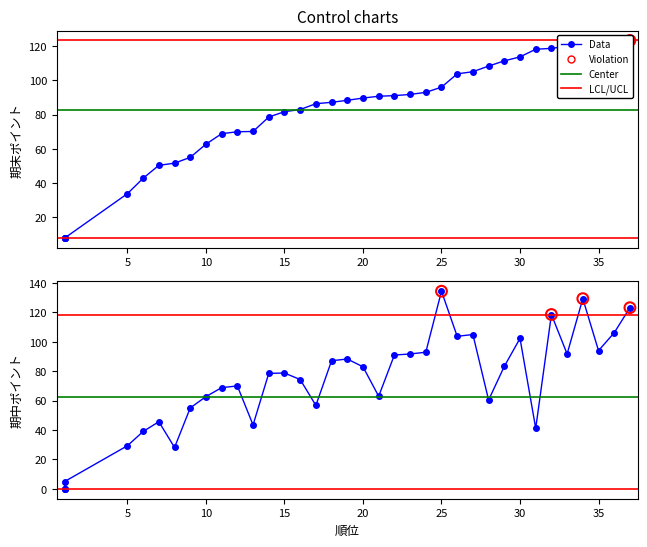

Which series has the largest Y range (max minus min)?

期中ポイント